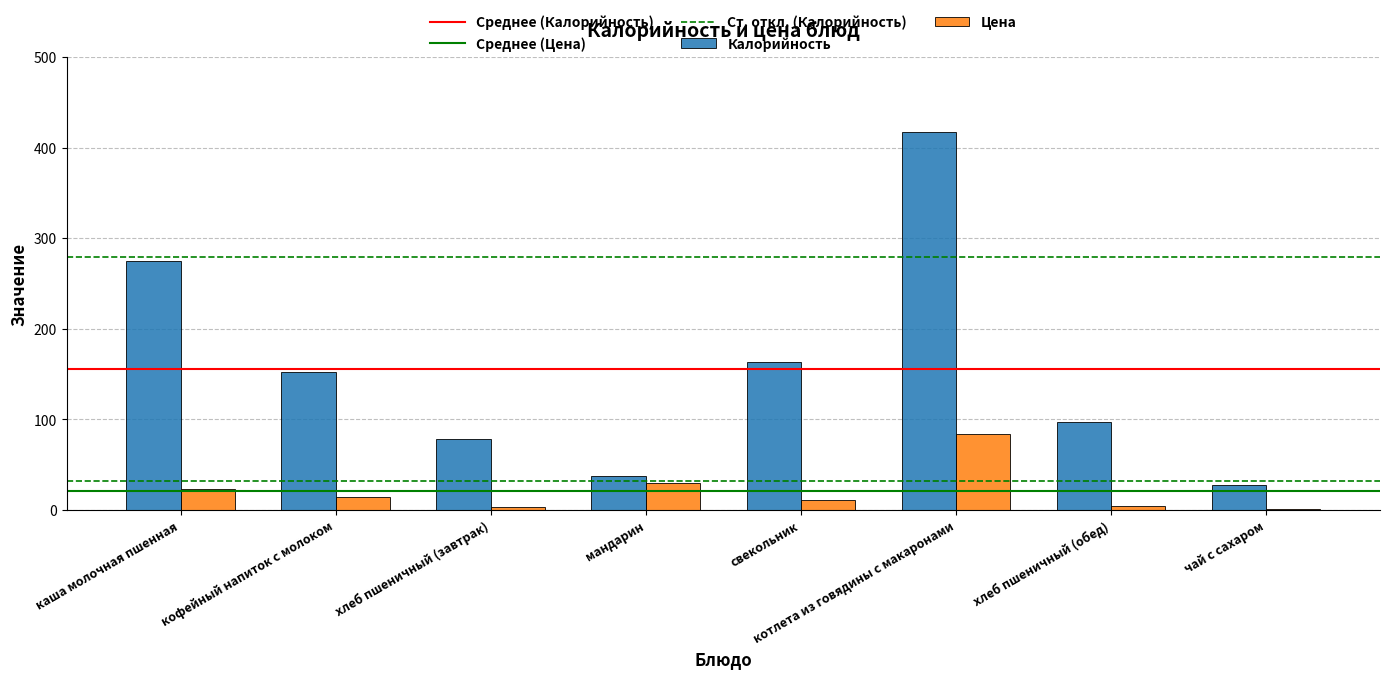

At which category does the chart reach its peak across all series?

котлета из говядины с макаронами